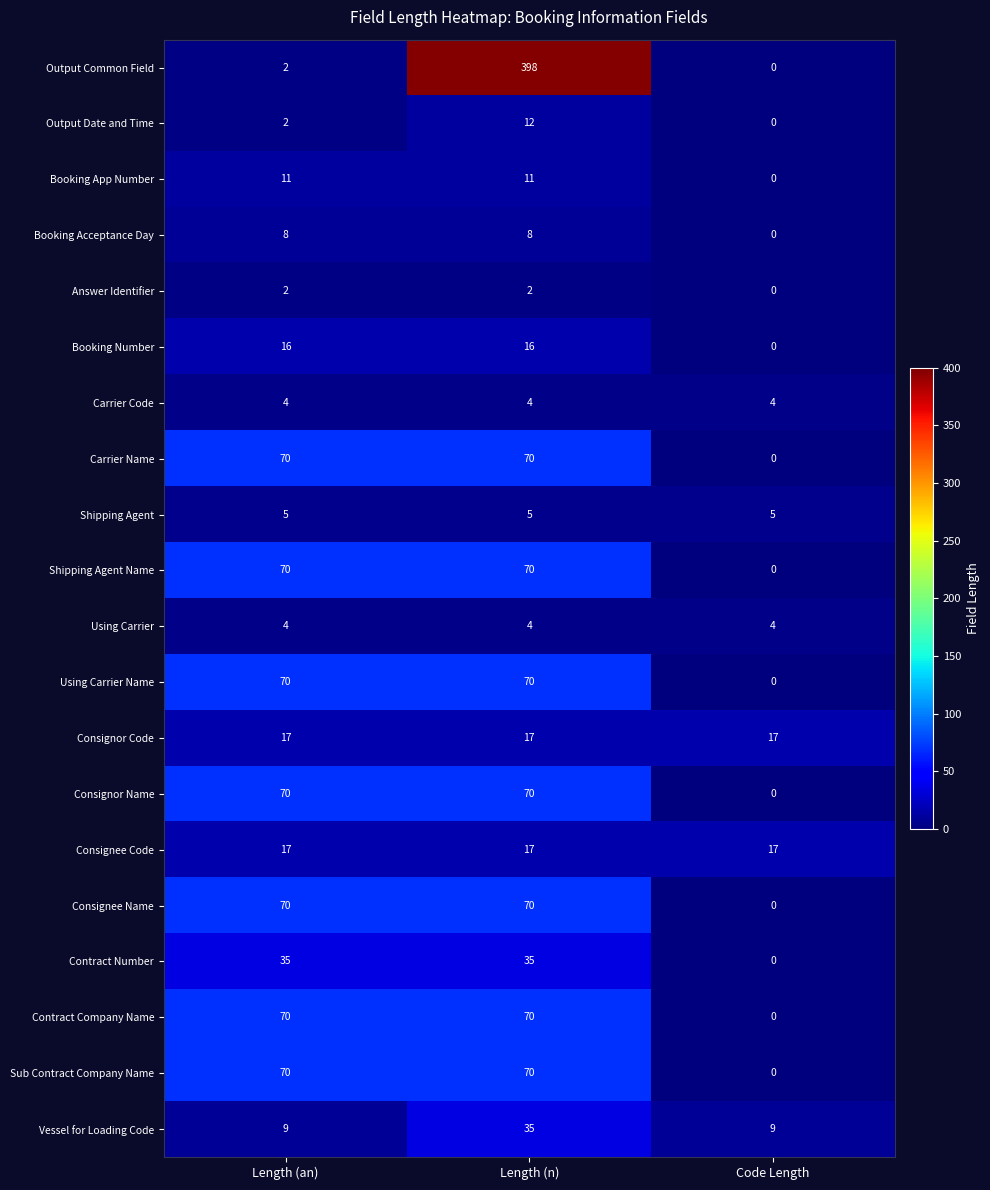

What is the approximate value of Output Common Field at Length (n), to the nearest 50?

400